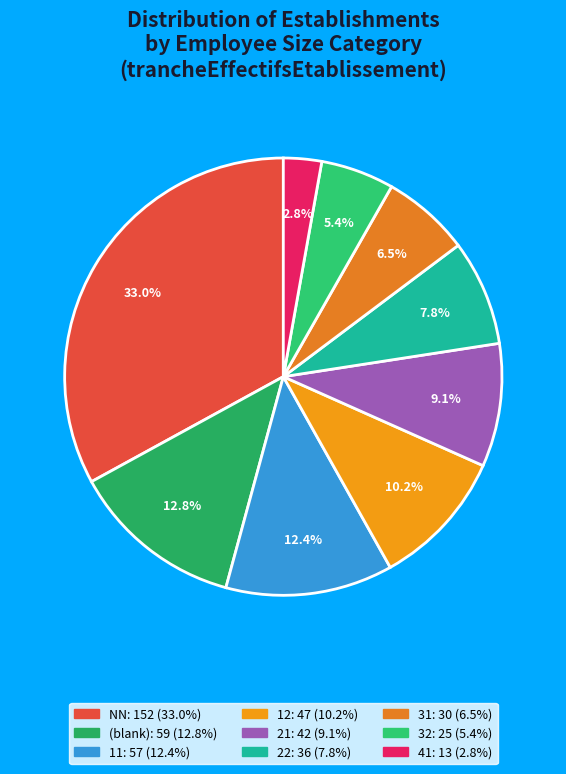

To the nearest percent, what is the average slice percentage?

11%